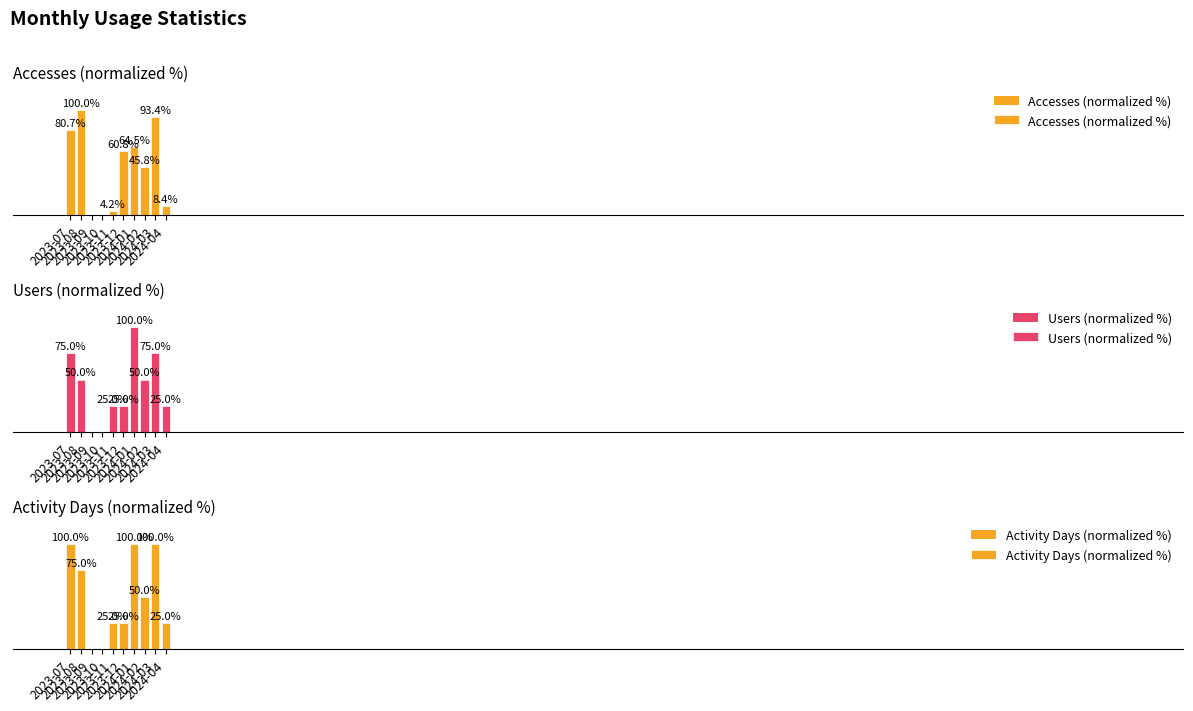

Which has a higher value, 2023-10 or 2024-01?

2024-01